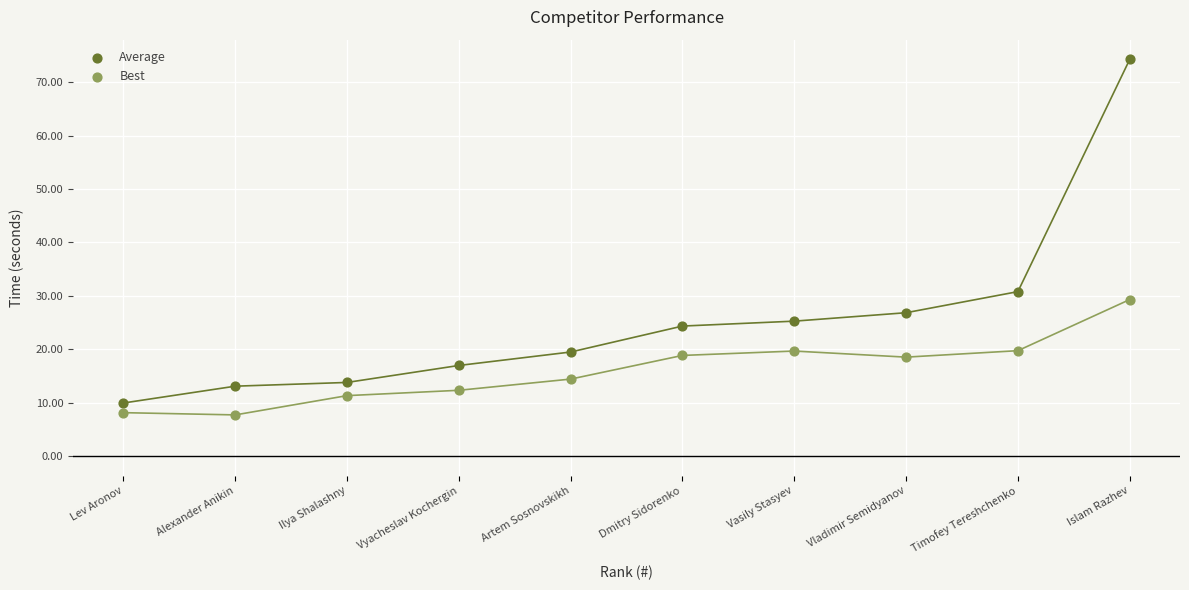

Which series has the largest Y range (max minus min)?

Average